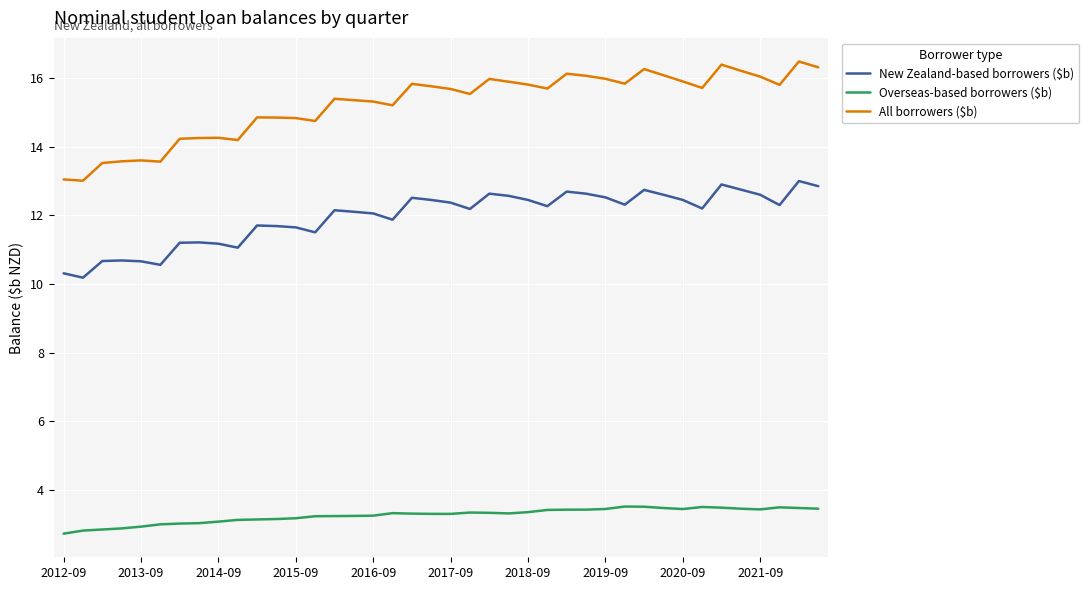

True or false: All borrowers ($b) and Overseas-based borrowers ($b) cross at least once.

False